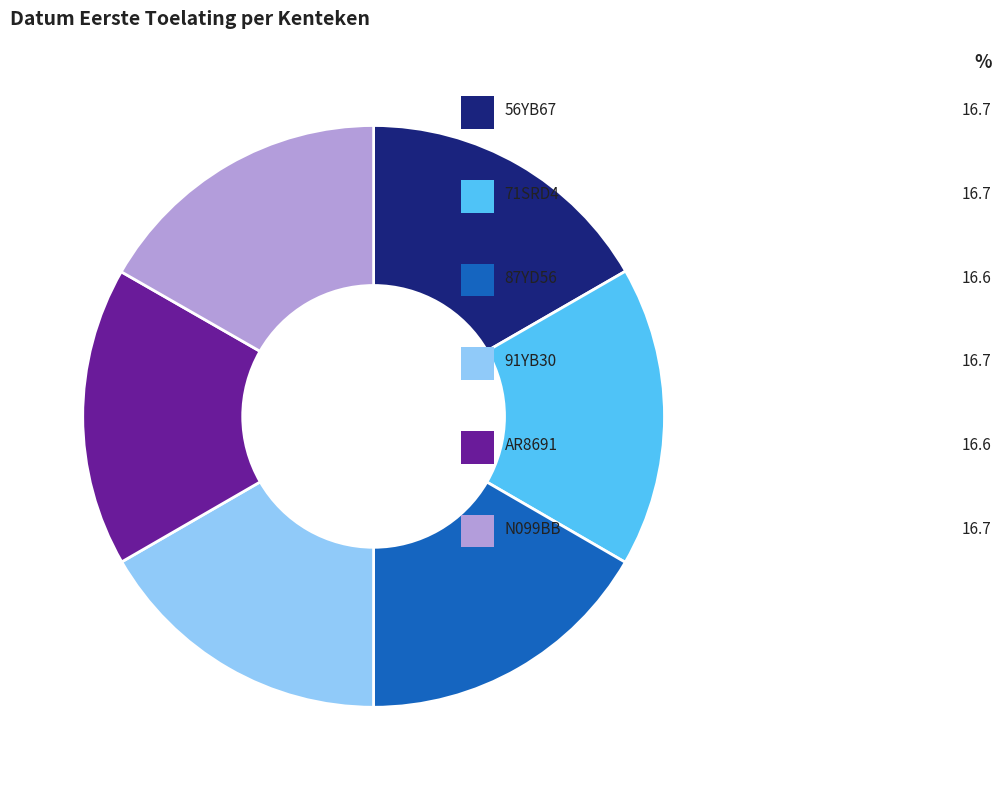

Is there a majority slice in this chart?

No